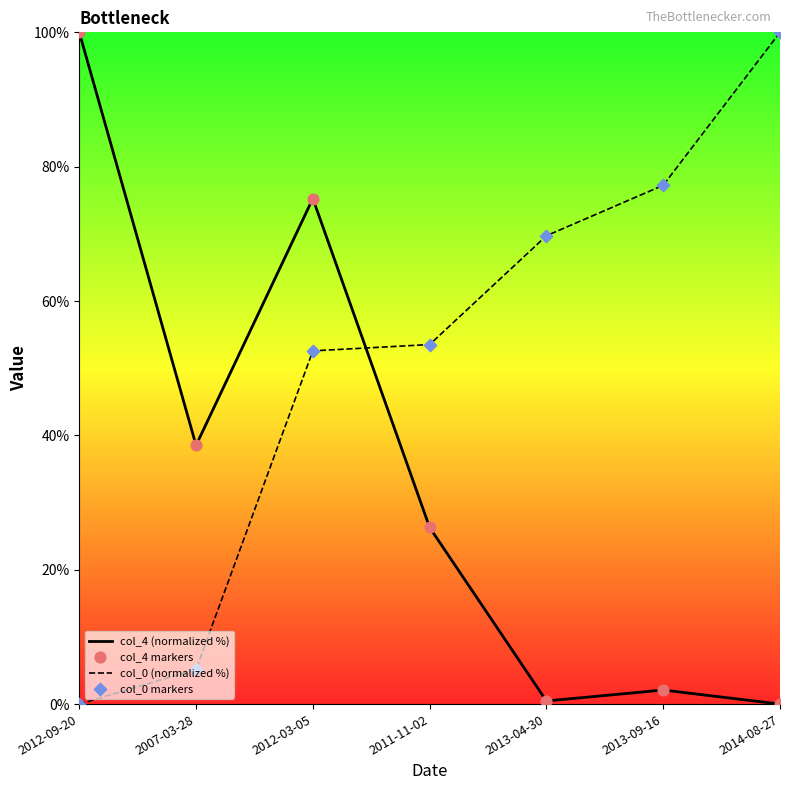

What is the spread (max minus min) of values at 2007-03-28?

33.4